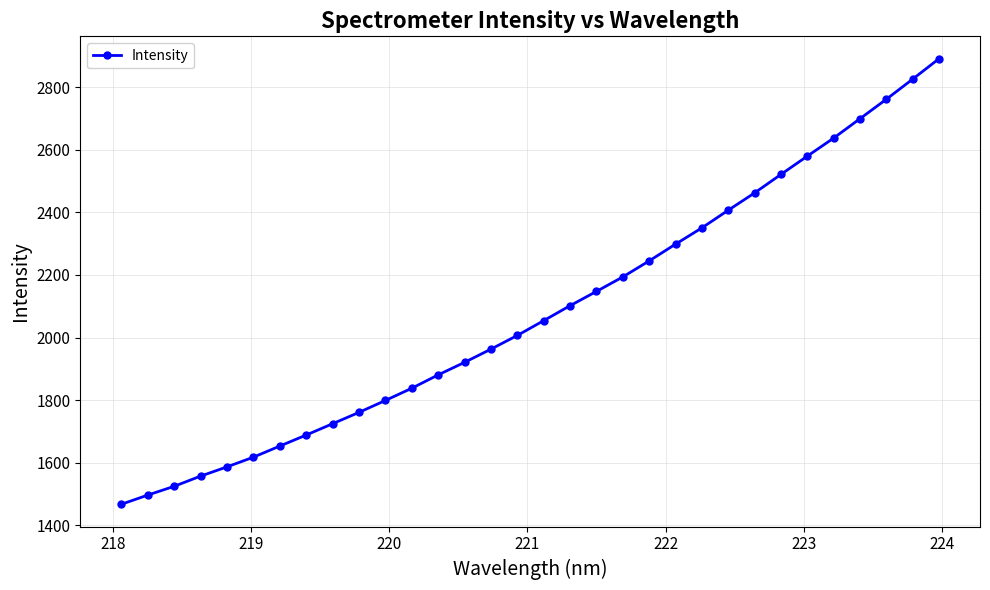

What is the value of the 4th point from the left?

1557.2